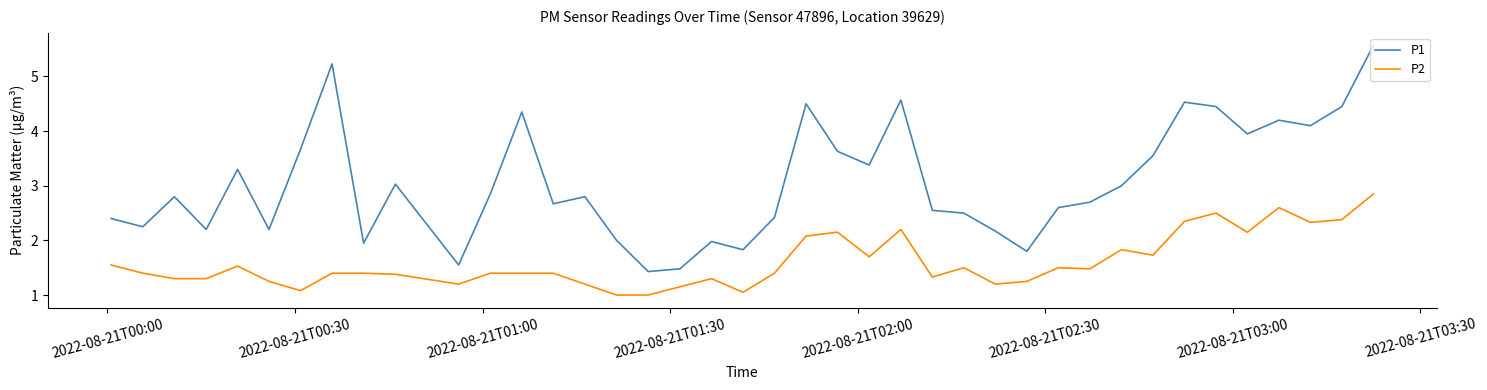

True or false: P2 and P1 intersect in this chart.

False